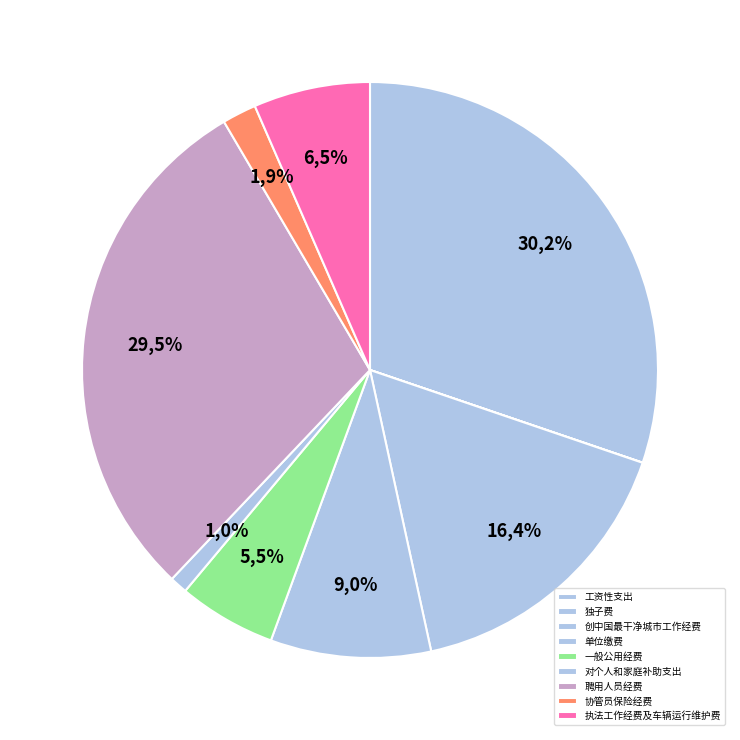

Which slice is the largest?

工资性支出